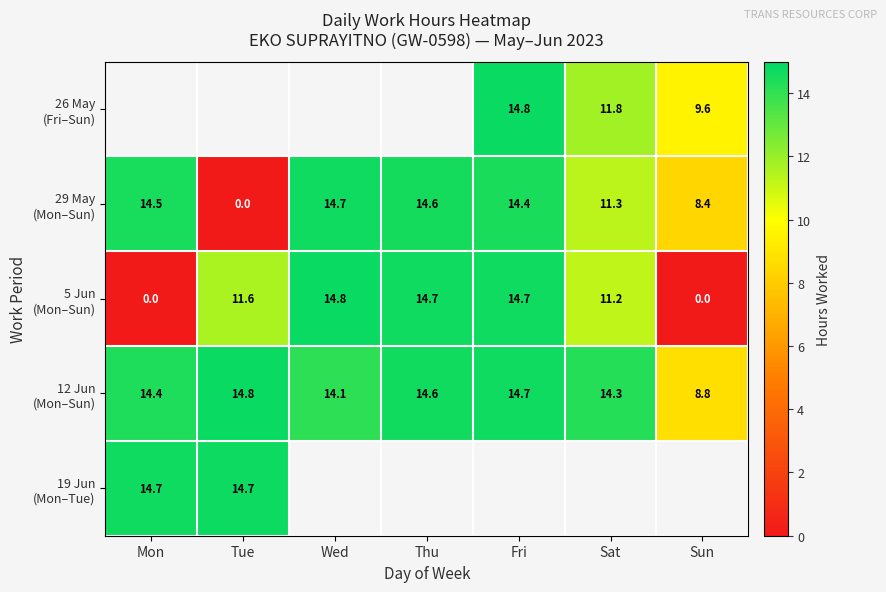

List the series in order of their peak value, highest first.

26 May (Fri–Sun), 12 Jun (Mon–Sun), 5 Jun (Mon–Sun), 19 Jun (Mon–Tue), 29 May (Mon–Sun)